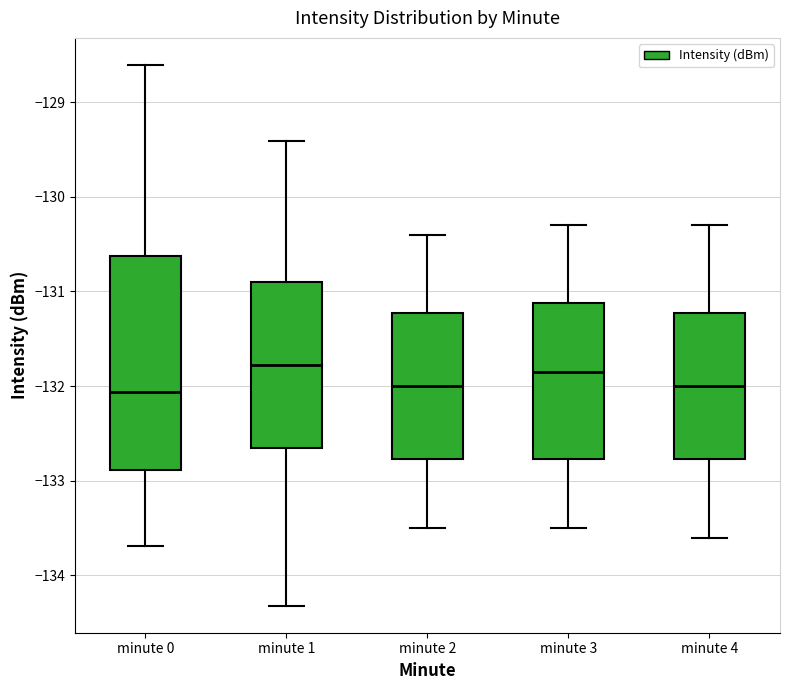

Where does the upper whisker of the box for minute 3 end on the y-axis? The values are not printed on the chart, so give them approximately, as read against the axis.

-130.3